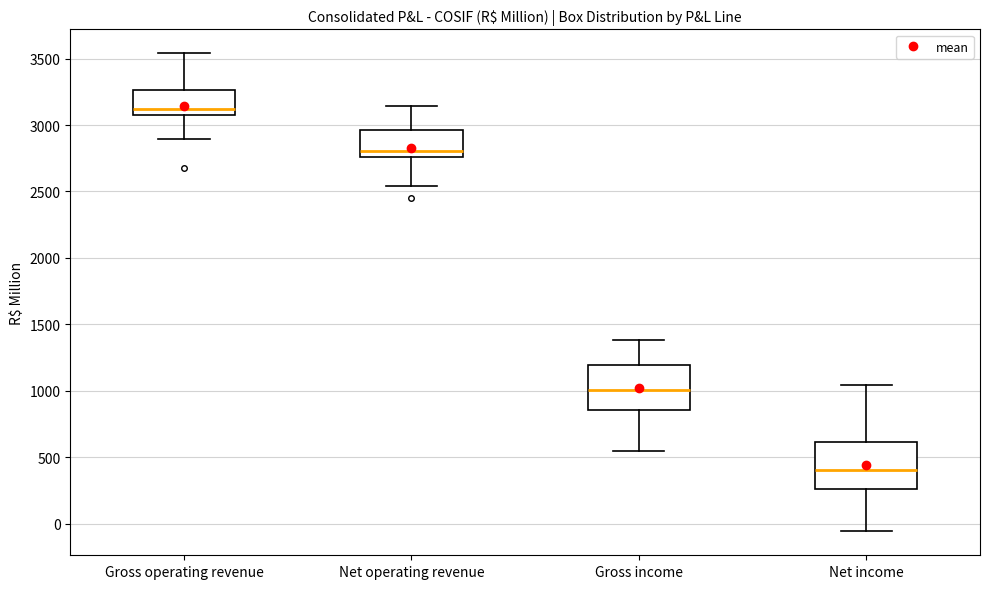

Which box's median line is the highest?

Gross operating revenue